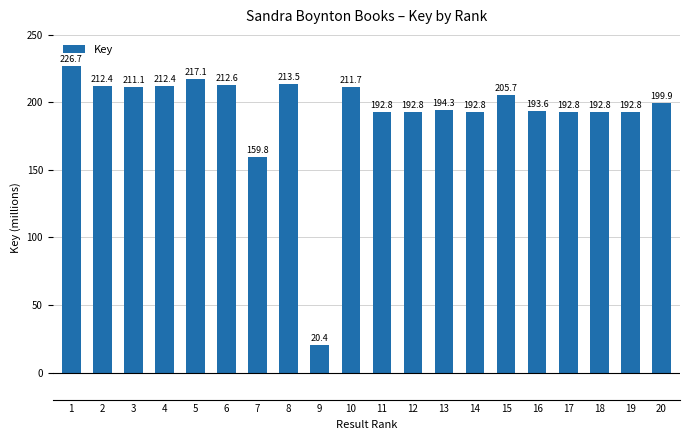

What is the greatest value displayed?

226.7